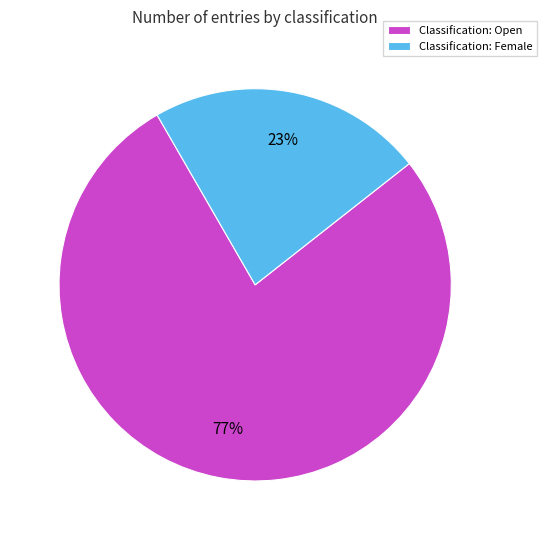

The Classification: Open slice represents 88% of the pie. True or false?

False